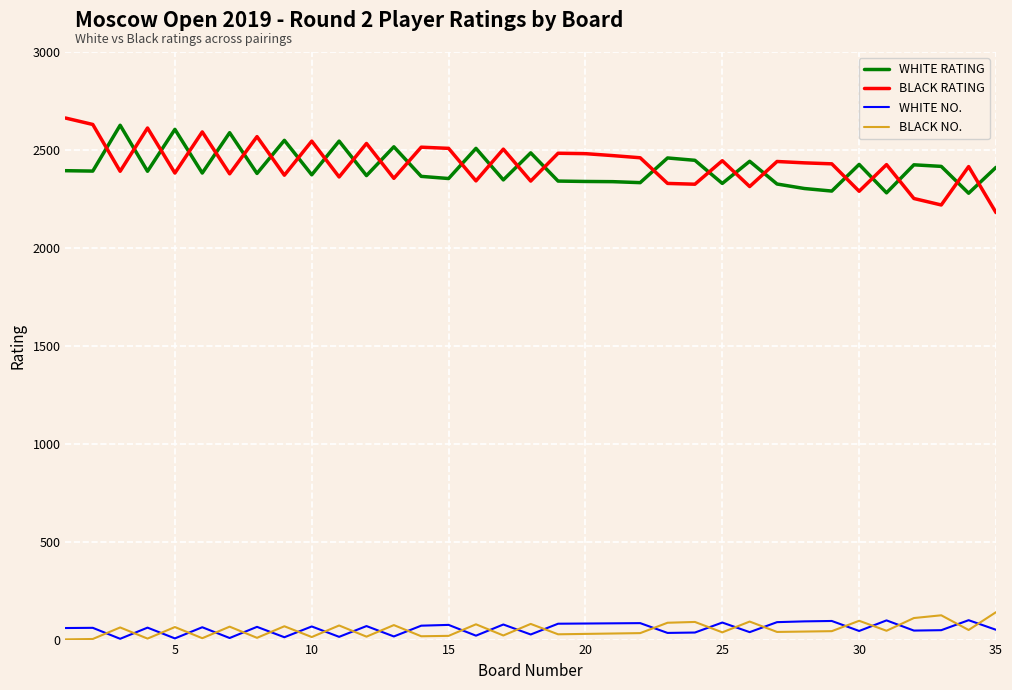

What is the maximum value shown in the chart?

2663